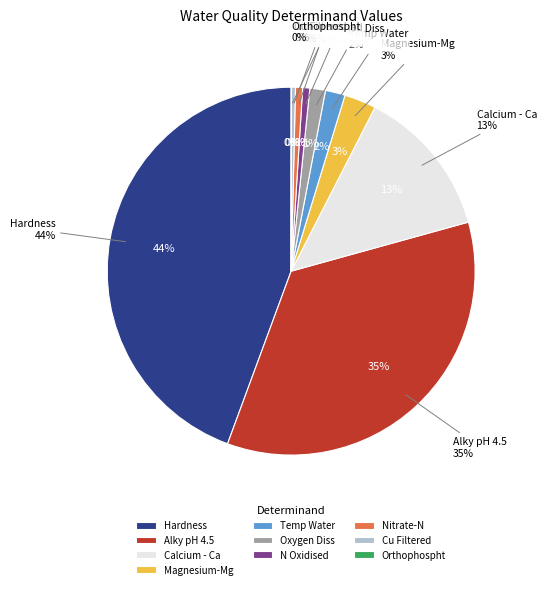

What percentage do Cu Filtered and Nitrate-N together represent?

1.0%